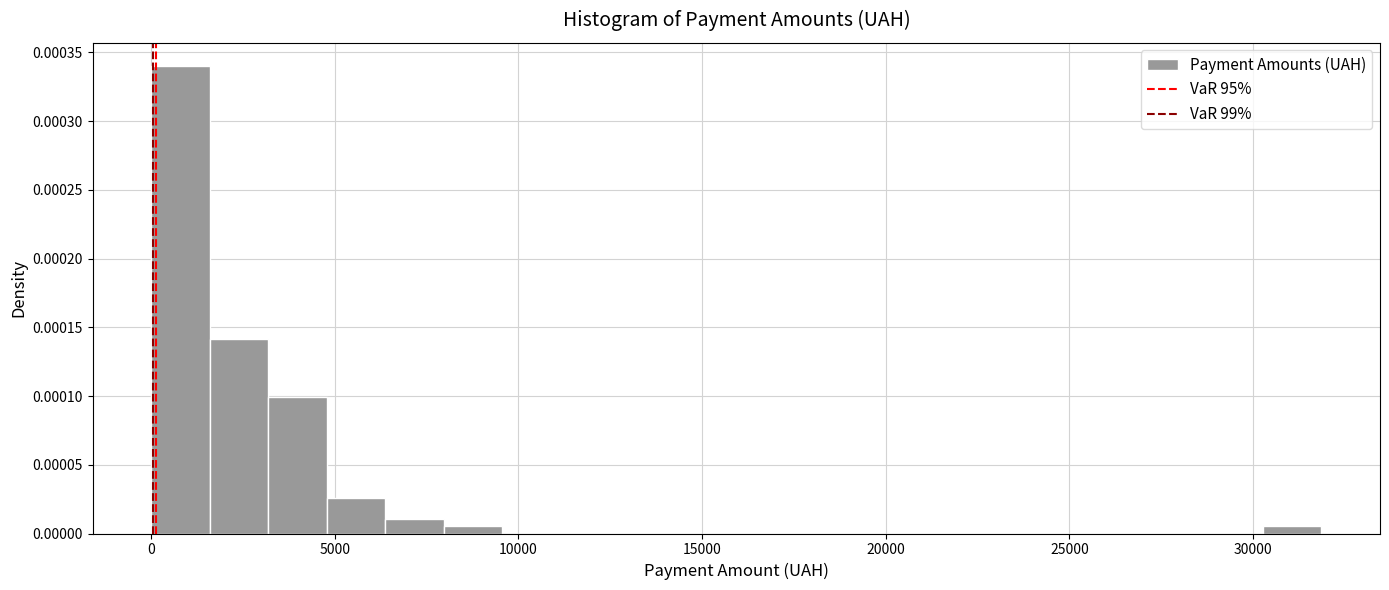

Read against the x-axis, roughly where is the centre of the tallest bar?

1000